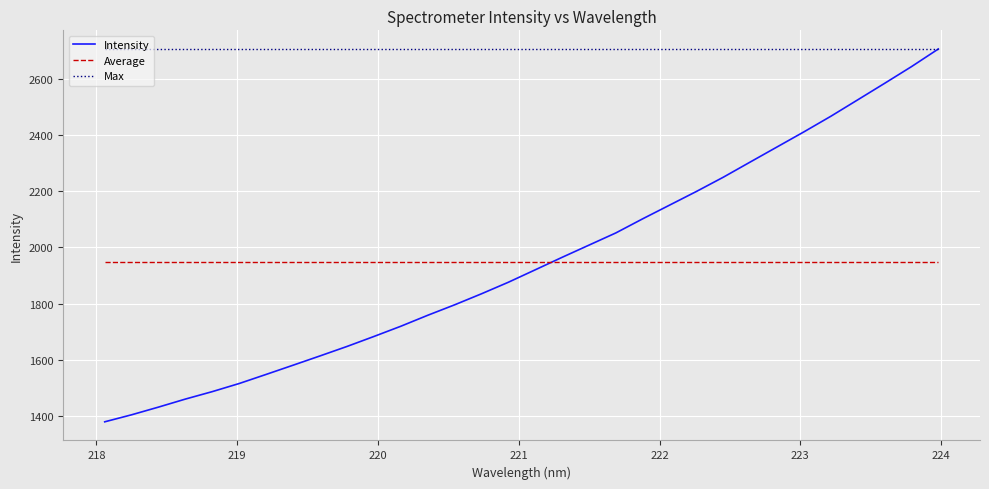

How many values are below 1920?

16